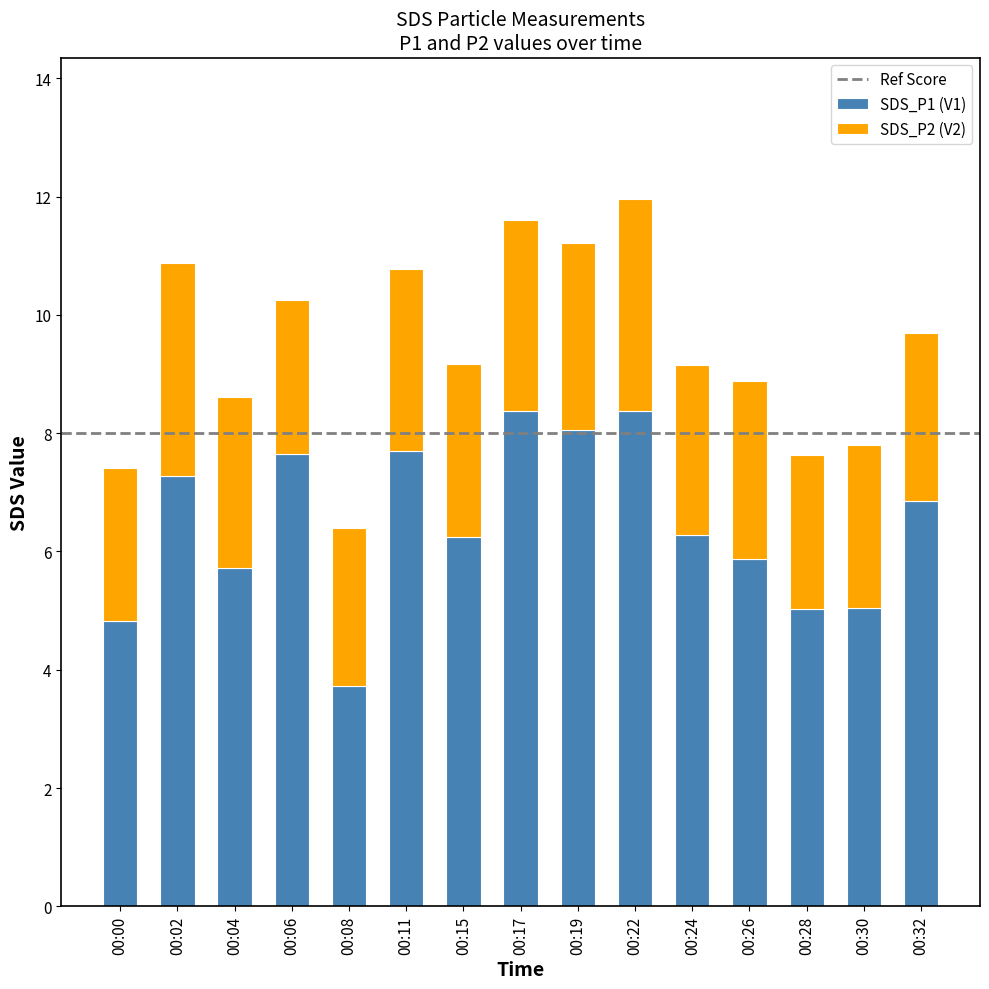

Which category has the lowest value in the SDS_P1 (V1) series?

00:08